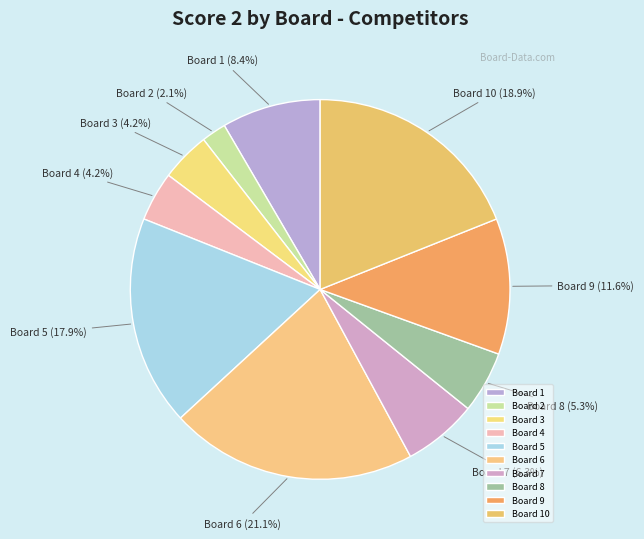

How many slices are in this pie chart?

10